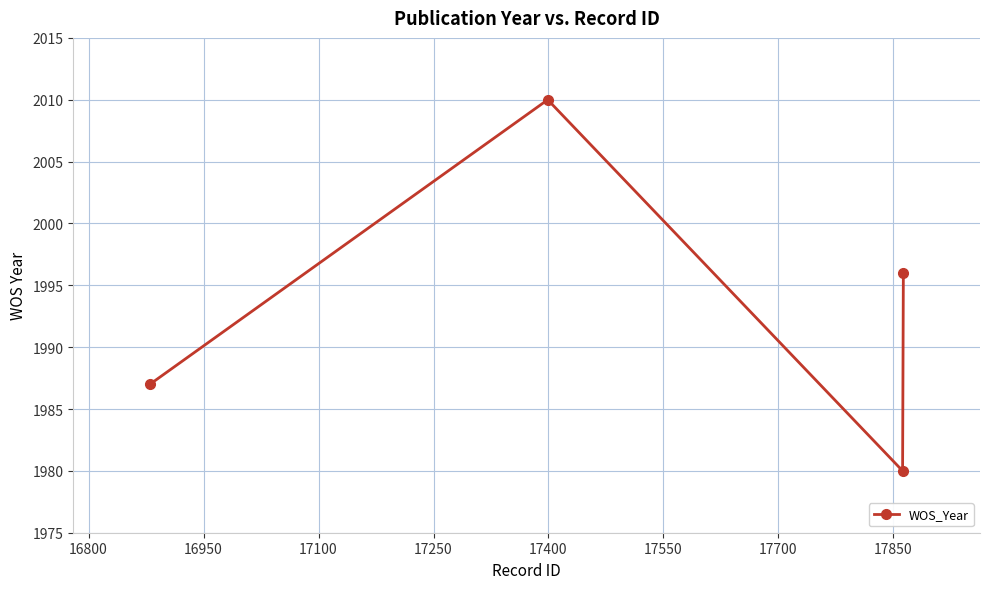

How many interior local peaks (higher than both neighbors) does the data have?

1